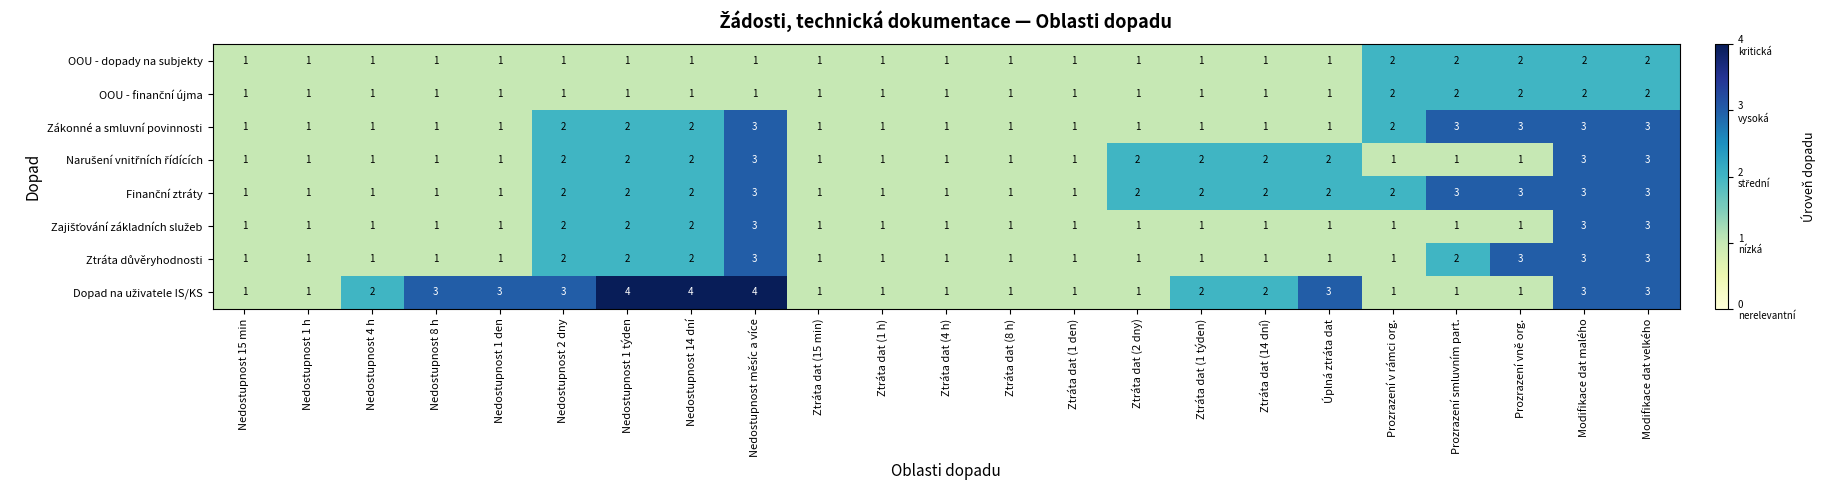

Is it true that Zákonné a smluvní povinnosti equals 1 at Nedostupnost měsíc a více?

False